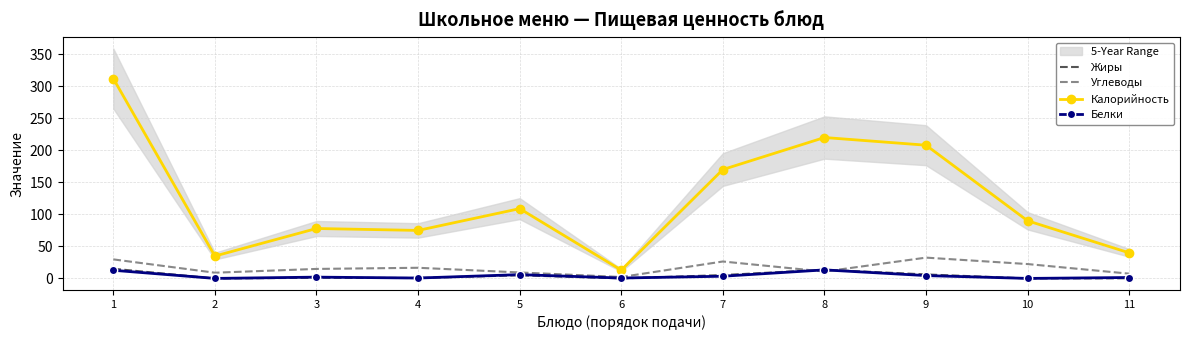

At how many categories does at least one series exceed 100?

5